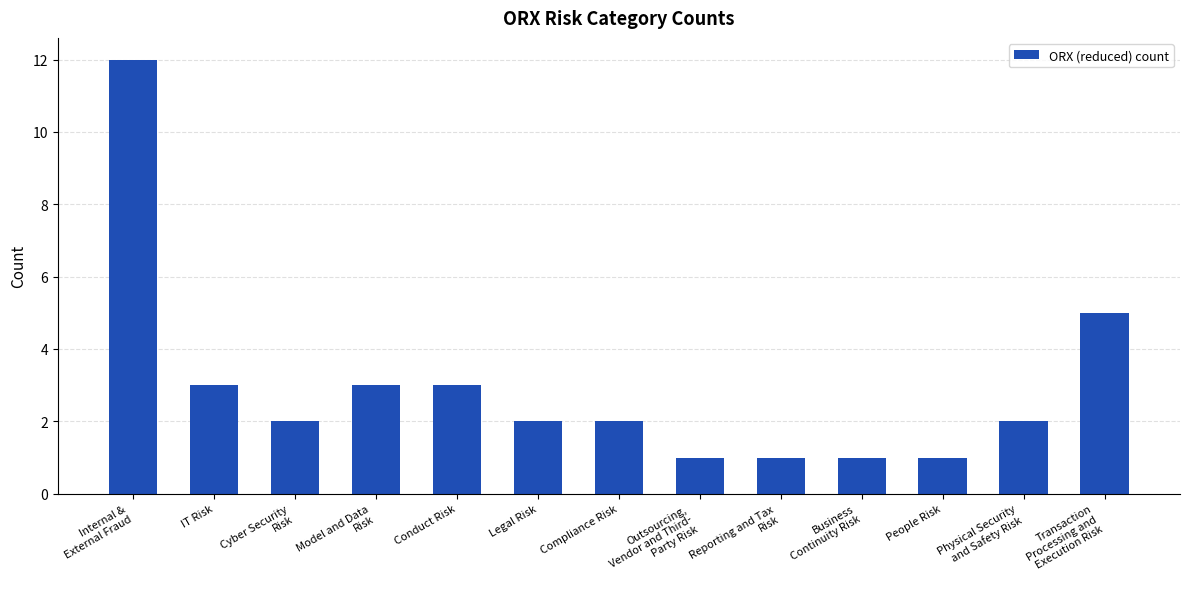

What is the difference between the second highest and minimum values?

4